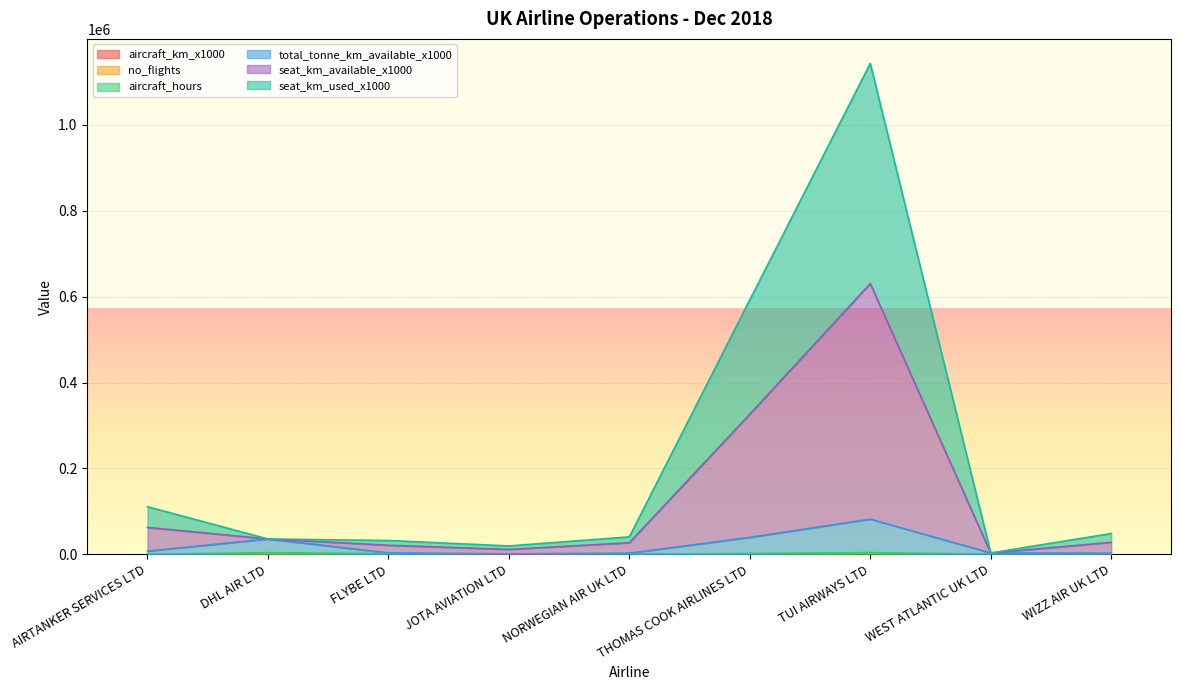

Is the value of aircraft_hours at DHL AIR LTD greater than the value of total_tonne_km_available_x1000 at TUI AIRWAYS LTD?

No